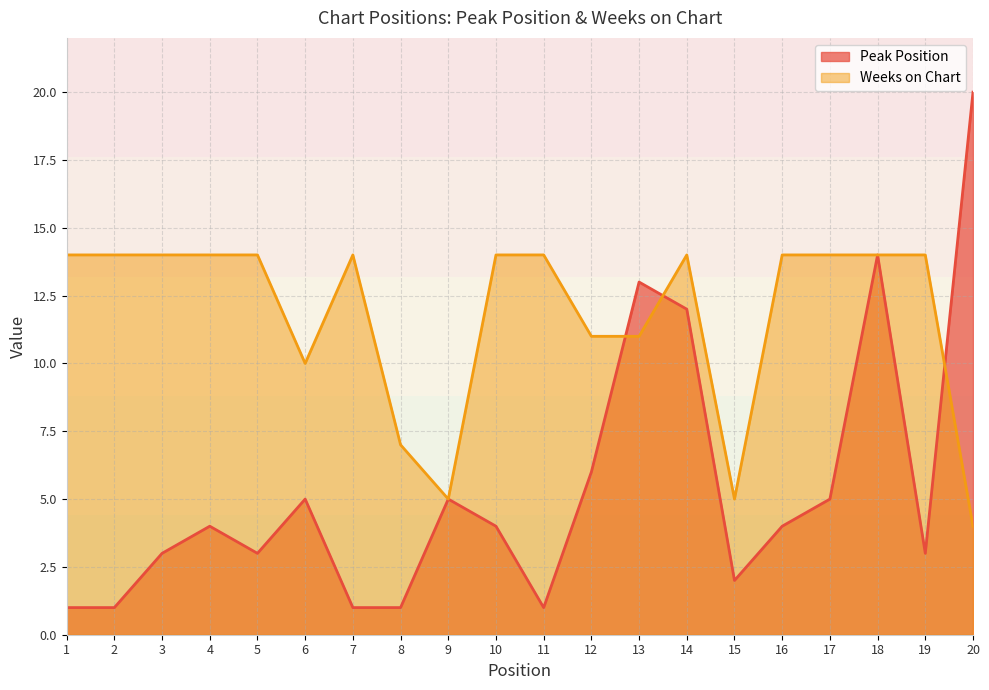

Which has a higher value, 15 or 8?

15